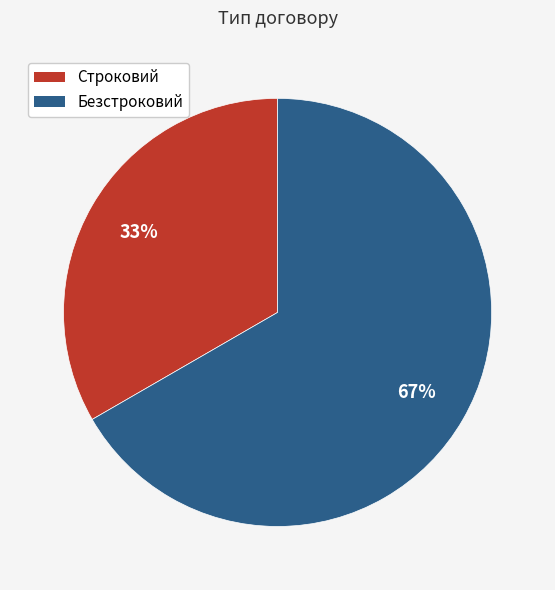

To the nearest percent, what percentage of the pie is Безстроковий?

67%